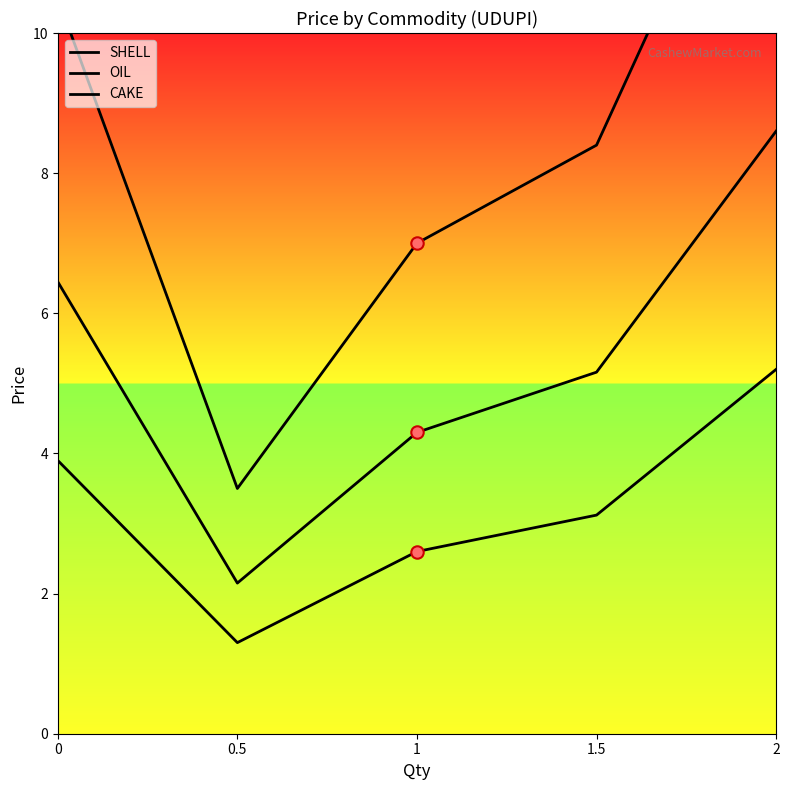

What is the total value across all series at 1.5?

16.7